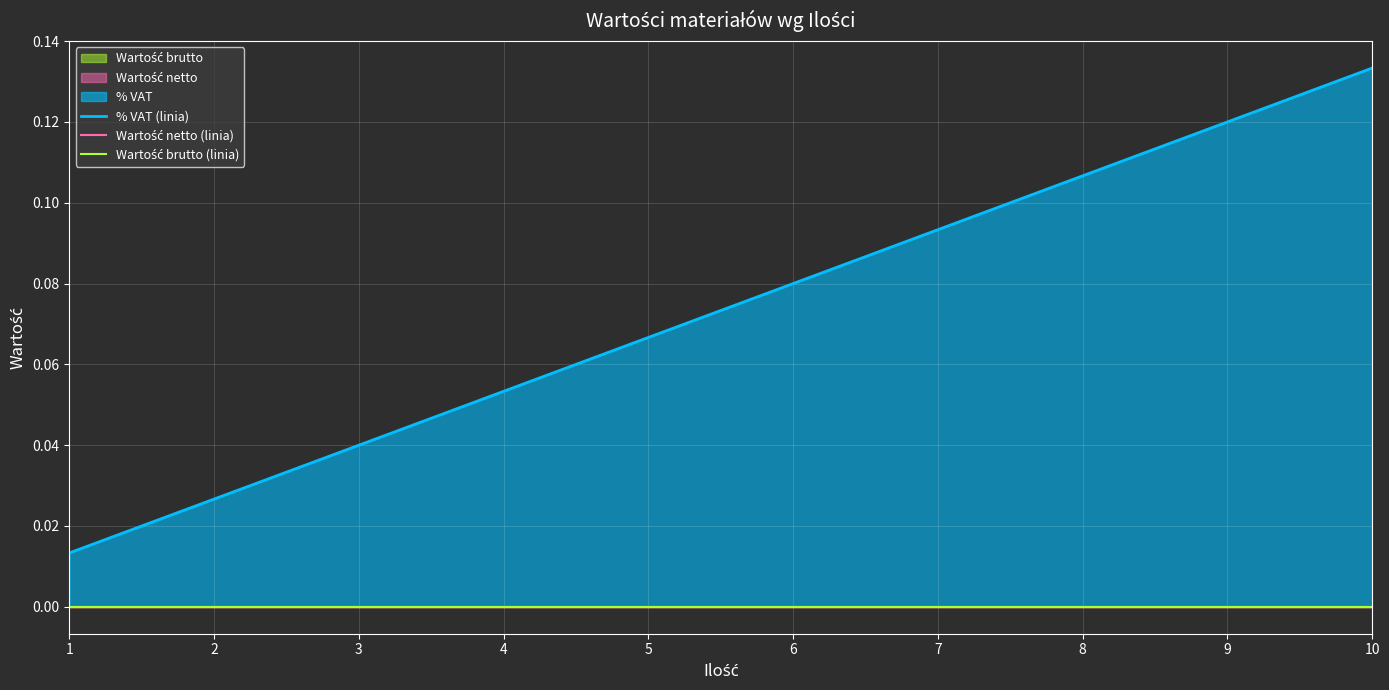

Rank the series by their maximum value, from highest to lowest.

% VAT (linia), Wartość netto (linia), Wartość brutto (linia)